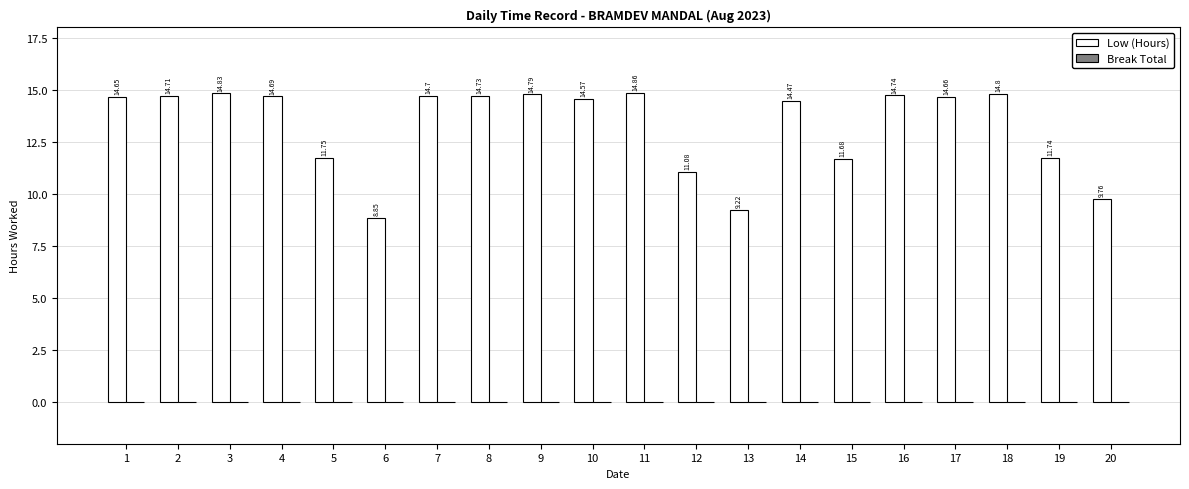

What is the difference between the maximum and minimum values?

6.0